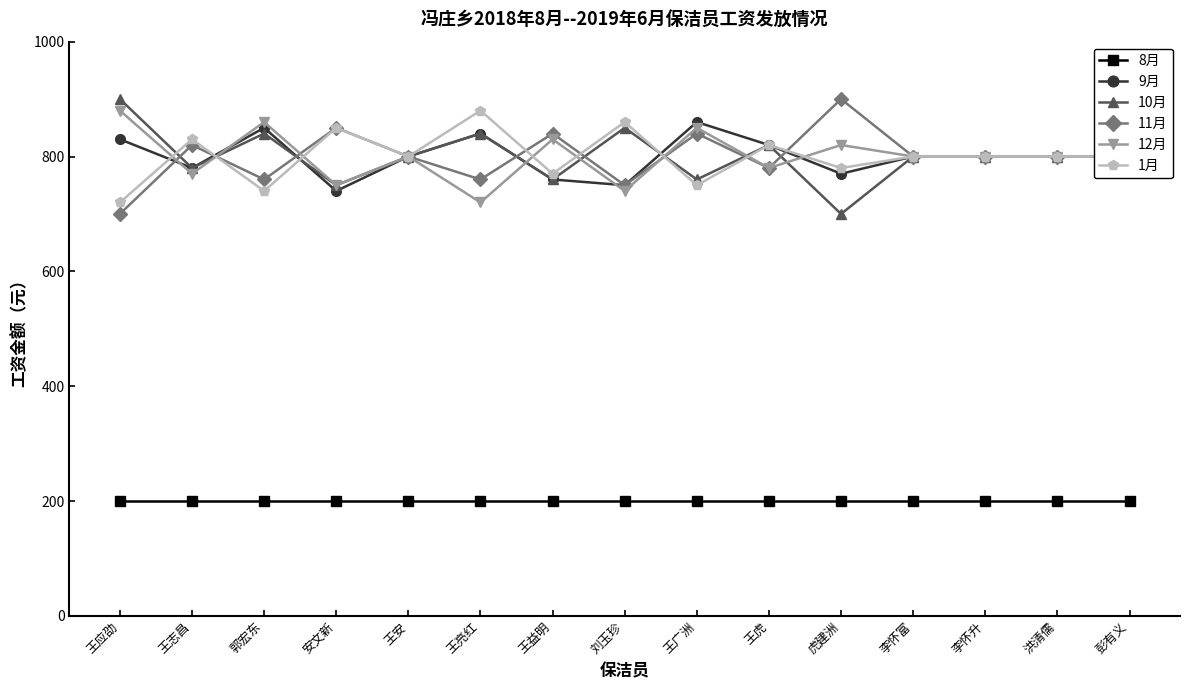

Reading left to right, list all the values displayed in this chart.

8月: 200	200	200	200	200	200	200	200	200	200	200	200	200	200	200
9月: 830	780	850	740	800	840	760	750	860	820	770	800	800	800	800
10月: 900	780	840	750	800	840	760	850	760	820	700	800	800	800	800
11月: 700	820	760	850	800	760	840	750	840	780	900	800	800	800	800
12月: 880	770	860	750	800	720	830	740	850	780	820	800	800	800	800
1月: 720	830	740	850	800	880	770	860	750	820	780	800	800	800	800